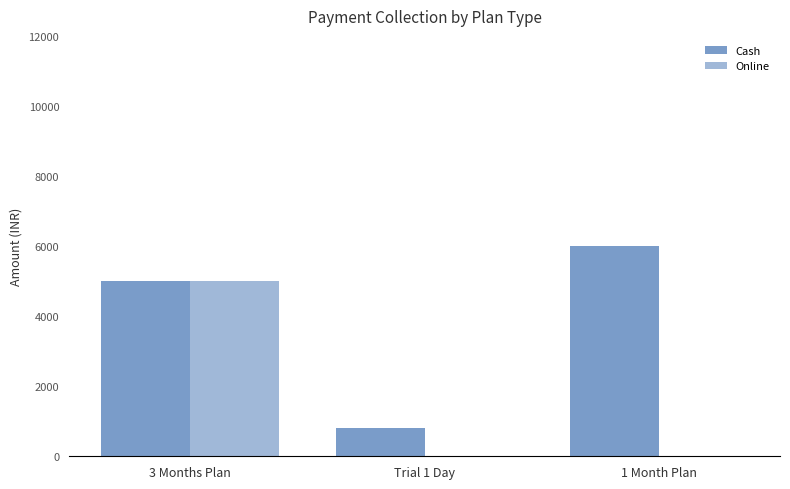

How many groups of bars are there?

3